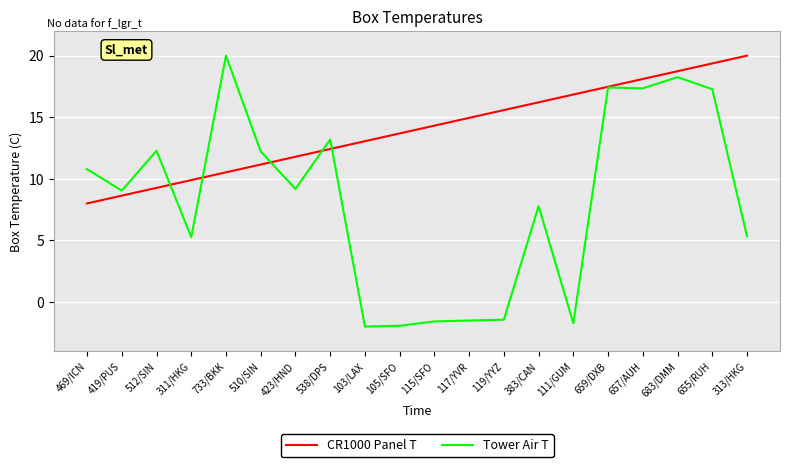

Rank the categories by CR1000 Panel T value from highest to lowest.

313/HKG, 655/RUH, 683/DMM, 657/AUH, 659/DXB, 111/GUM, 383/CAN, 119/YYZ, 117/YVR, 115/SFO, 105/SFO, 103/LAX, 538/DPS, 423/HND, 510/SIN, 733/BKK, 311/HKG, 512/SIN, 419/PUS, 469/ICN